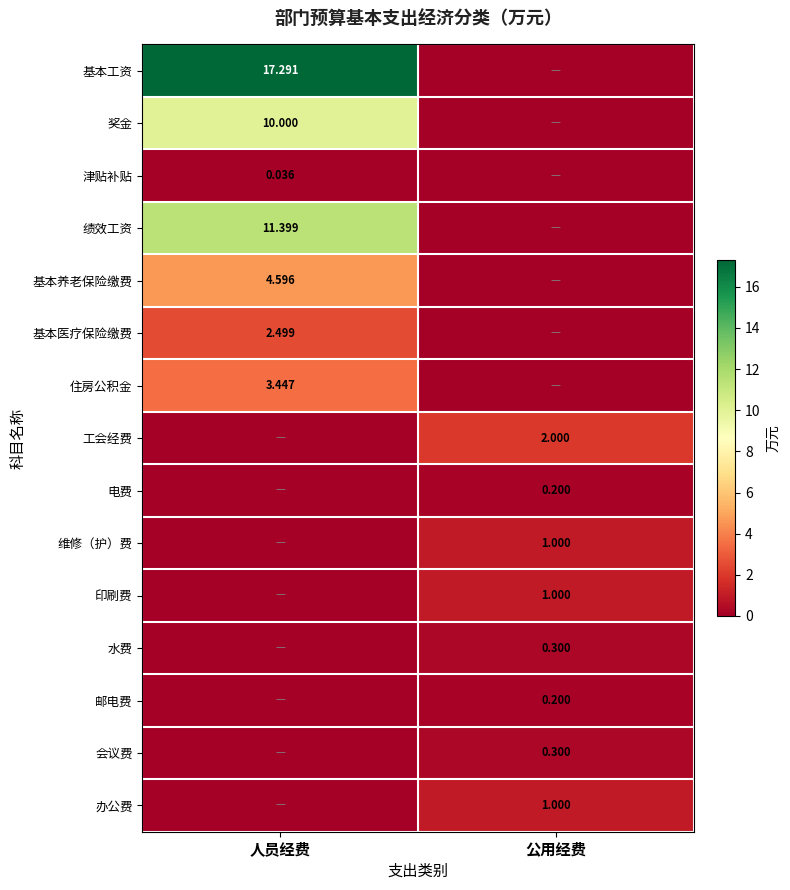

What is the average value of the 基本工资 series?

8.6